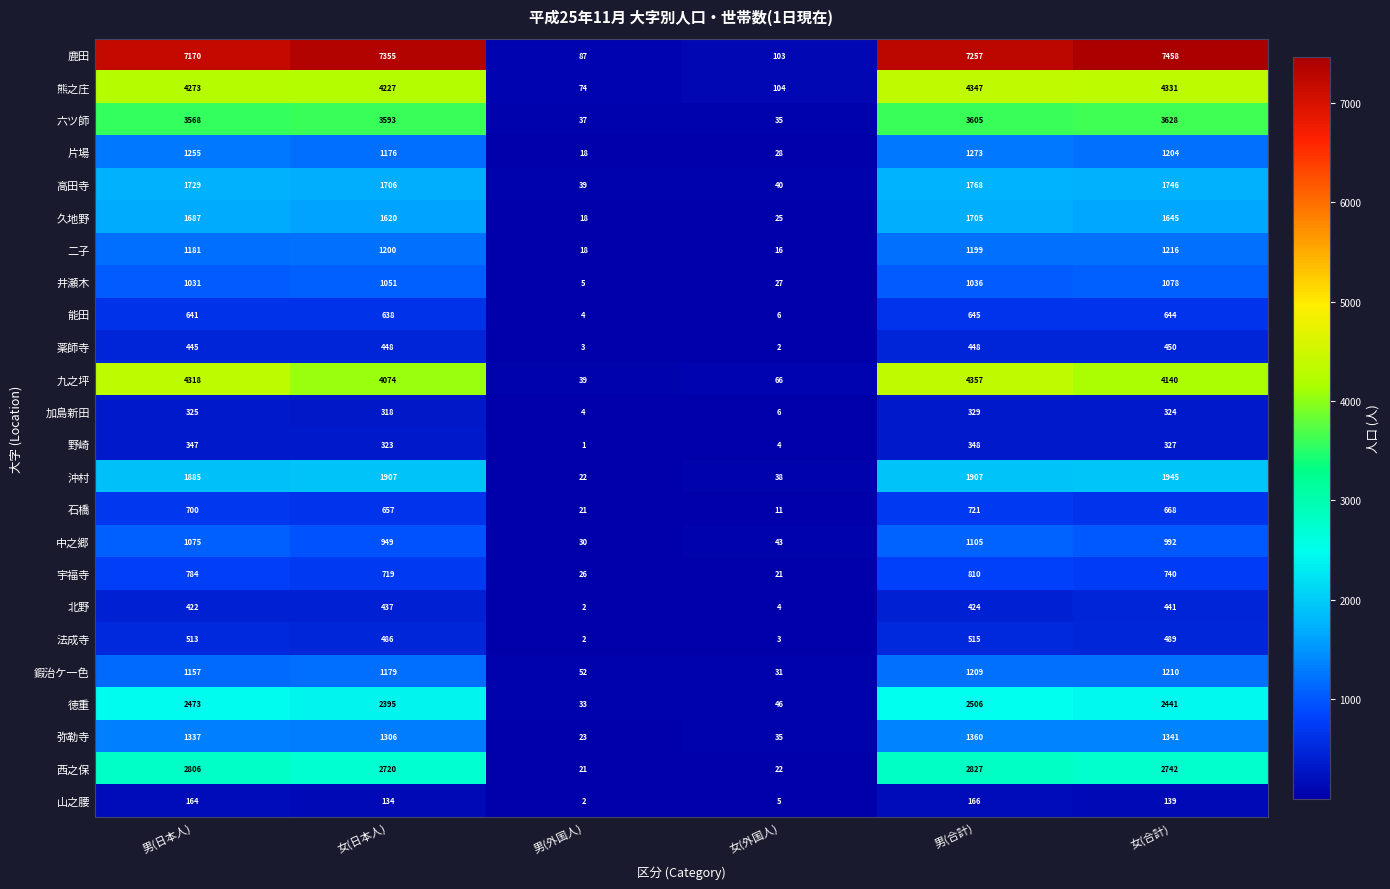

What is the difference between the highest and lowest values at 女(日本人)?

7221